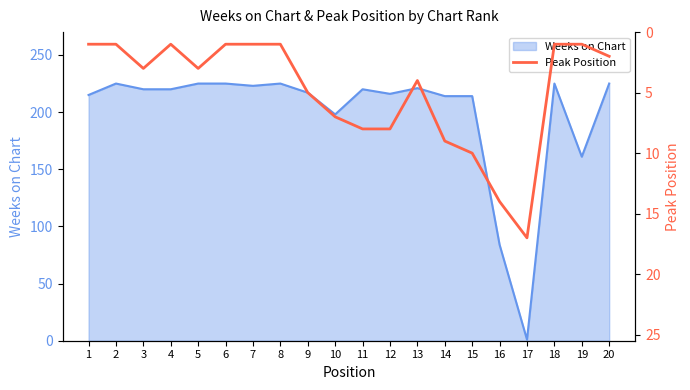

Where is Weeks on Chart nearest to the value 113?

16